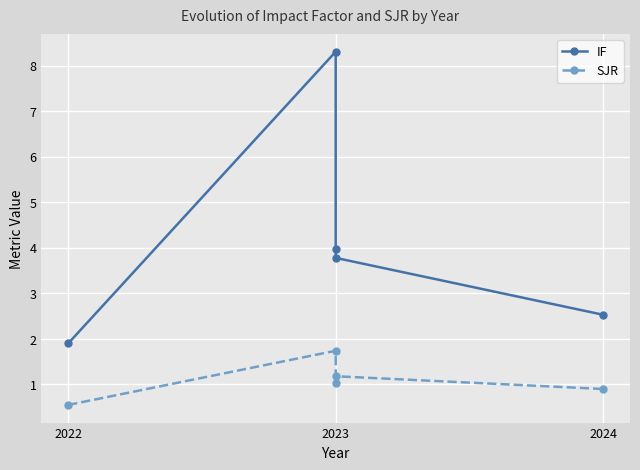

What is the value of the IF point at the 3rd from the left?

8.3